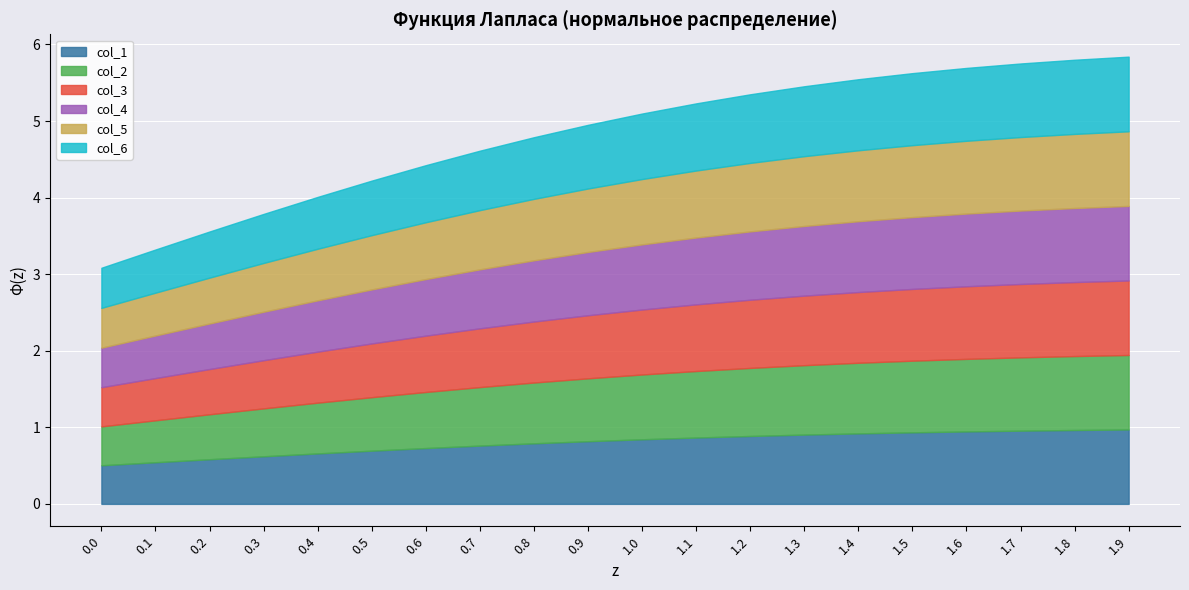

What is the difference between the col_3 values at 1.4 and 0.8?

0.1